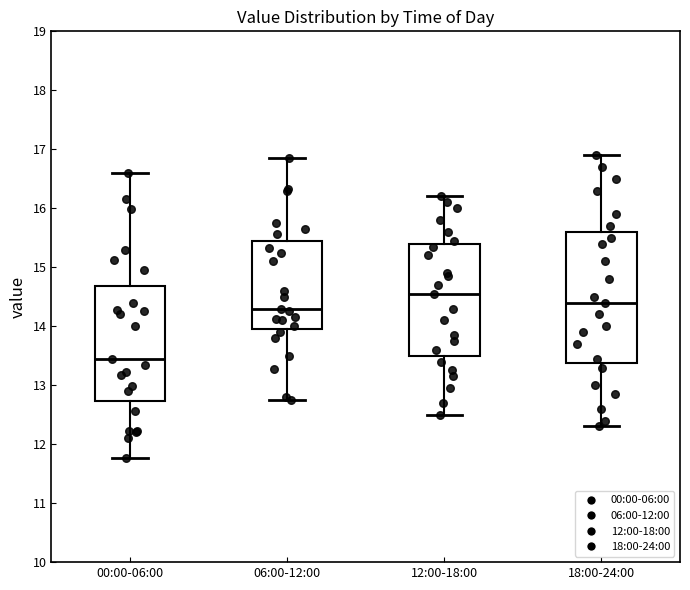

Reading left to right, read every box against the y-axis: the position of its median line, the range the box covers, and the ends of its whiskers. The values are not printed on the chart, so give them approximately, as read against the axis.

00:00-06:00: median 13.5, box 12.7 to 14.7, whiskers 11.8 to 16.6
06:00-12:00: median 14.3, box 14.0 to 15.4, whiskers 12.8 to 16.9
12:00-18:00: median 14.6, box 13.5 to 15.4, whiskers 12.5 to 16.2
18:00-24:00: median 14.4, box 13.4 to 15.6, whiskers 12.3 to 16.9